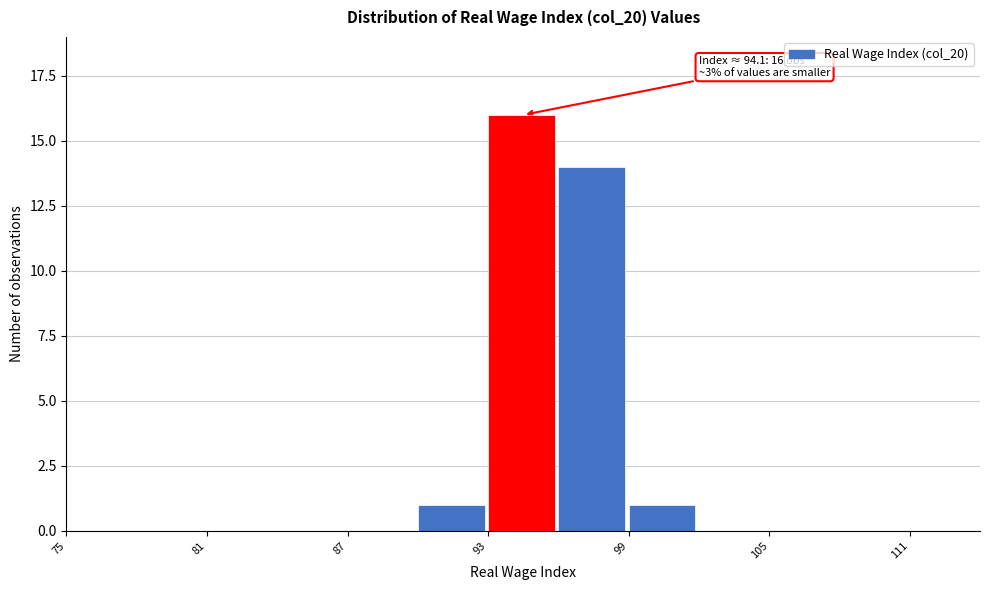

Read against the x-axis, roughly where is the centre of the tallest bar?

94